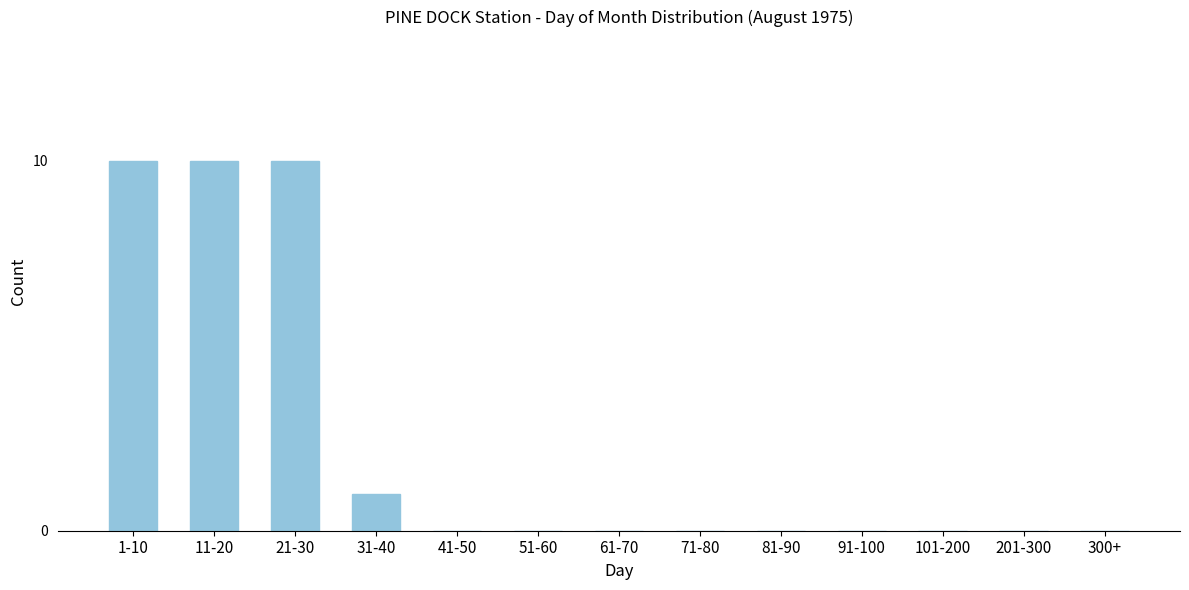

Reading left to right, transcribe all the data shown in this chart.

1-10=10	11-20=10	21-30=10	31-40=1	41-50=0	51-60=0	61-70=0	71-80=0	81-90=0	91-100=0	101-200=0	201-300=0	300+=0